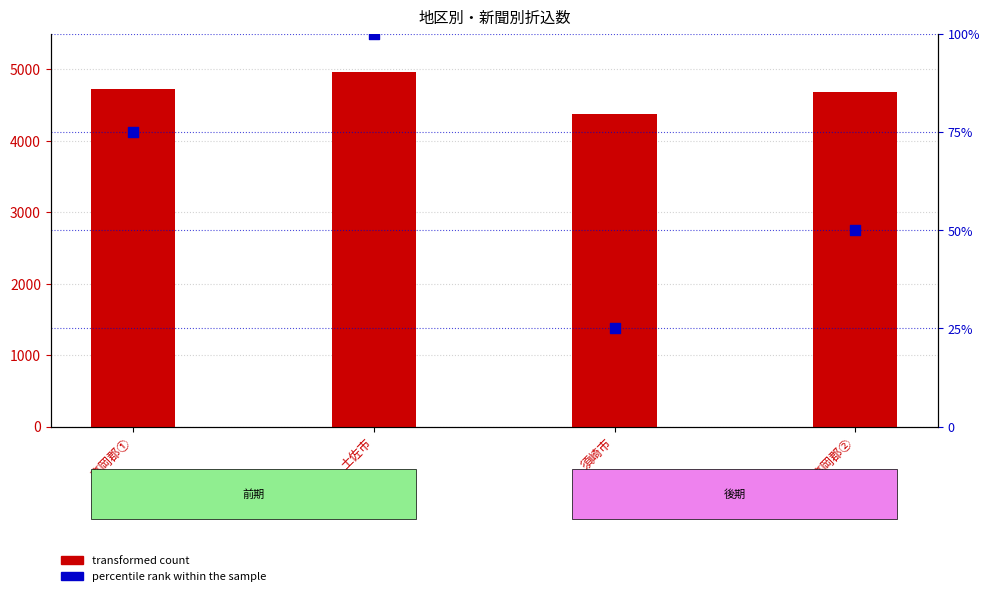

Which series has the largest Y range (max minus min)?

transformed count